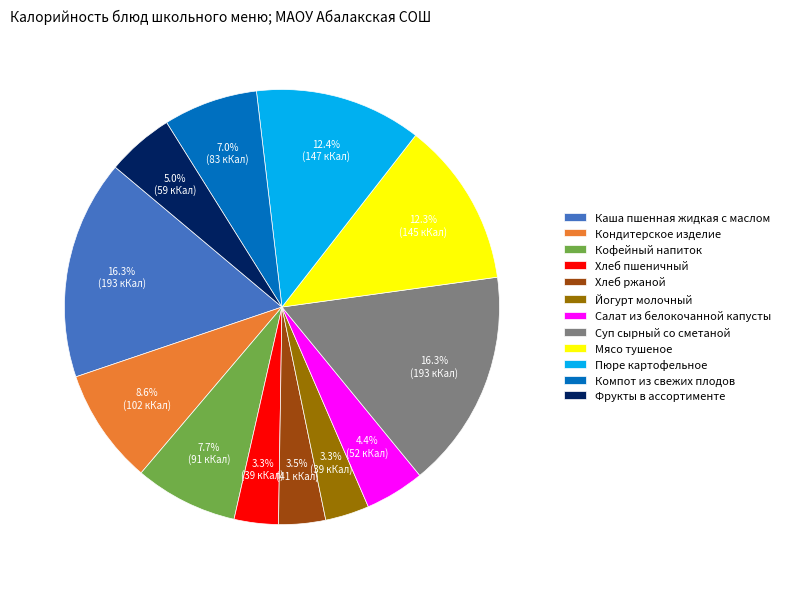

To the nearest percent, what is the combined percentage of Мясо тушеное and Хлеб пшеничный?

16%